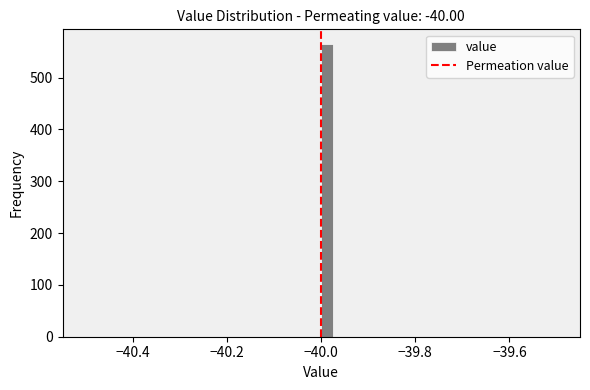

Around what value on the x-axis is the tallest bar? Give the approximate position of its centre, as read against the axis.

-39.98